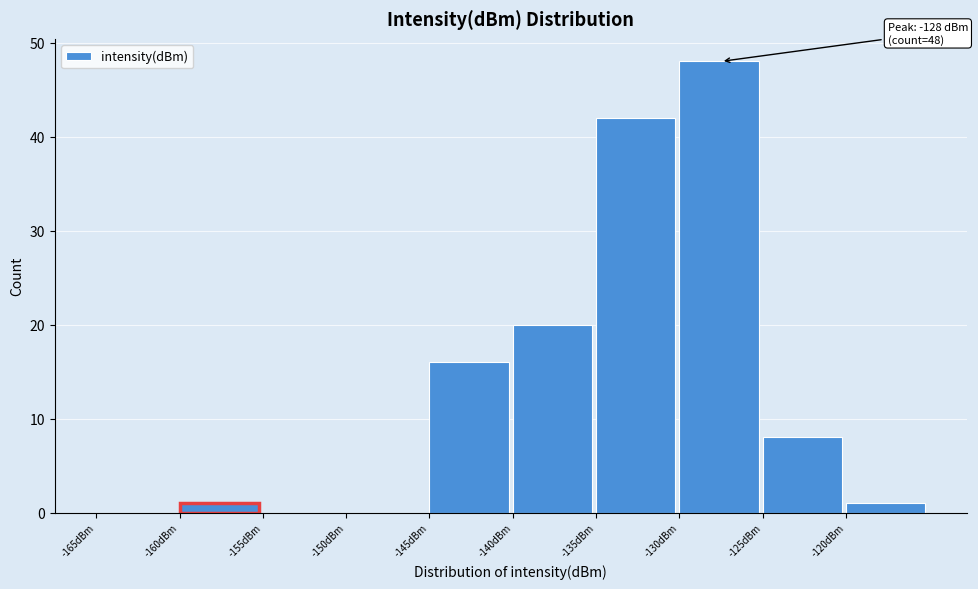

Which range on the x-axis has the tallest bar?

-130 to -125